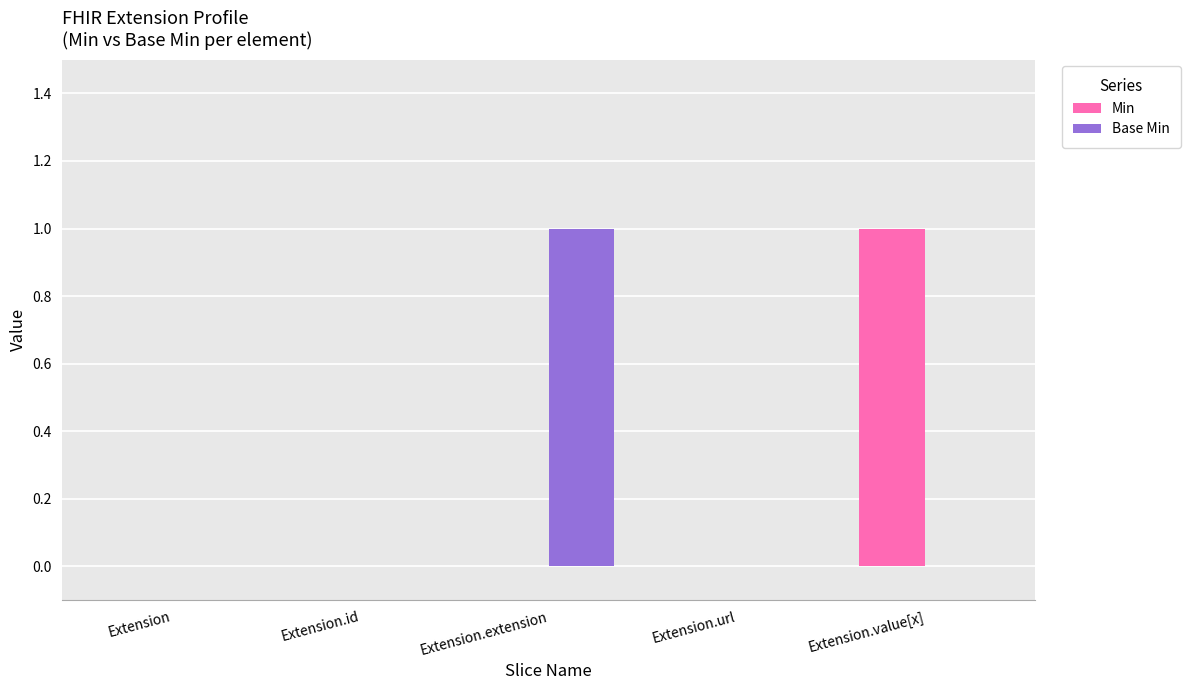

Is the value of Min at Extension.url greater than the value of Base Min at Extension.extension?

No